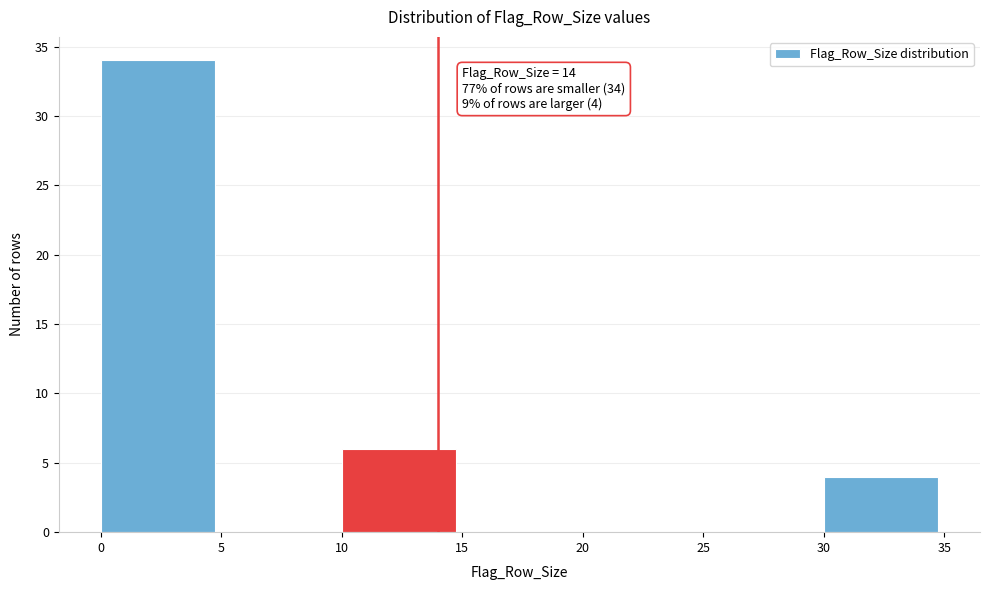

Which range on the x-axis has the tallest bar?

0 to 5